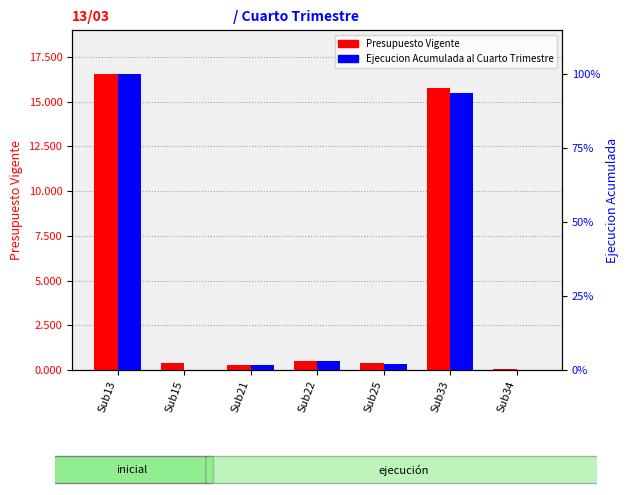

Reading right to left, transcribe all the data shown in this chart.

Presupuesto Vigente: 37890	15750618	377294	498200	253473	399212	16518263
Ejecucion Acumulada al Cuarto Trimestre: 0	15471217	361322	495390	253421	0	16518263